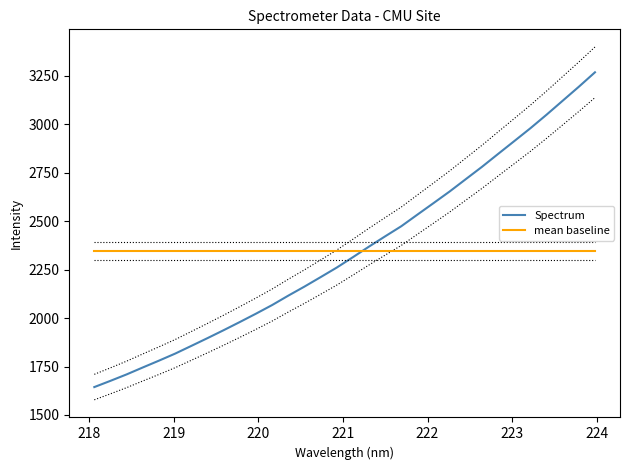

Which series has the widest spread of values?

Spectrum